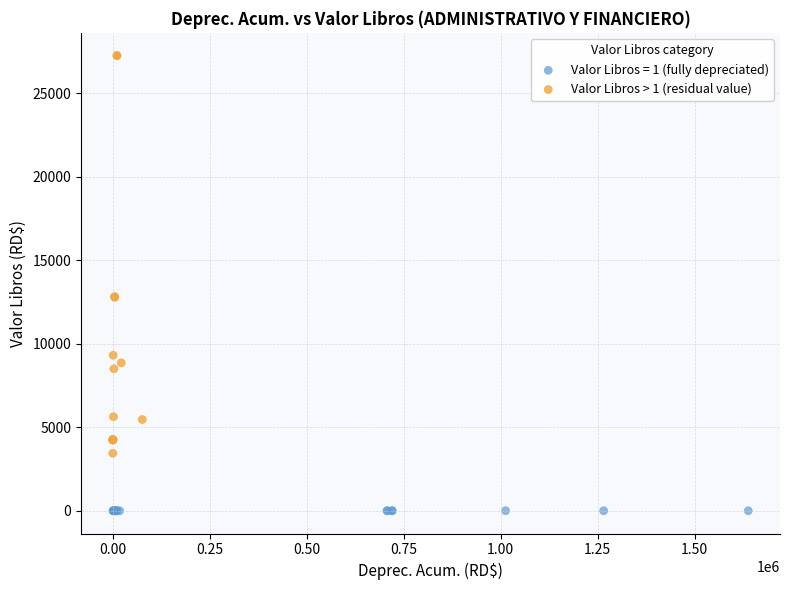

Which series reaches the minimum Y coordinate?

Valor Libros = 1 (fully depreciated)